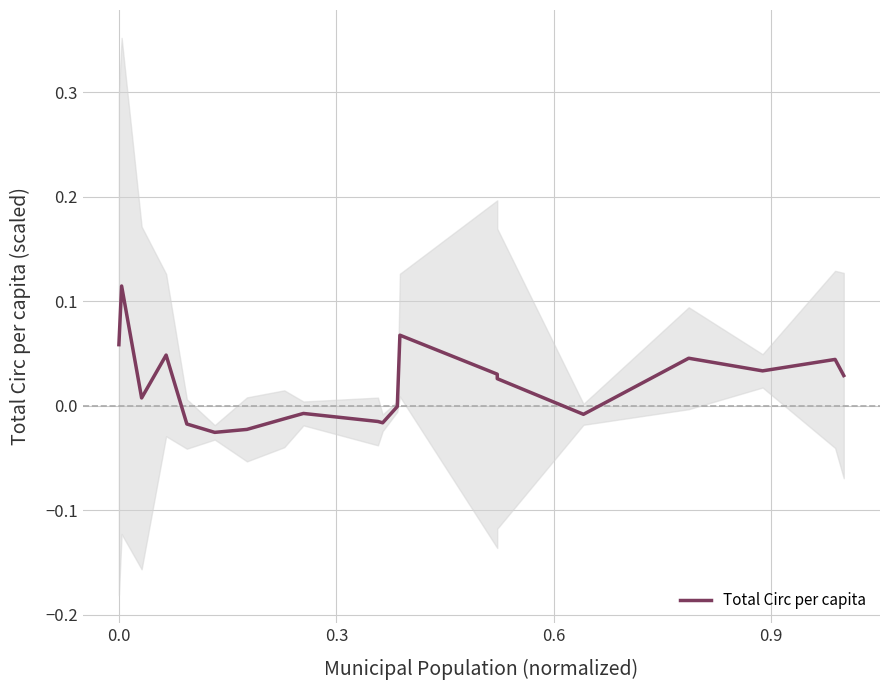

How many lines are shown in the chart?

1